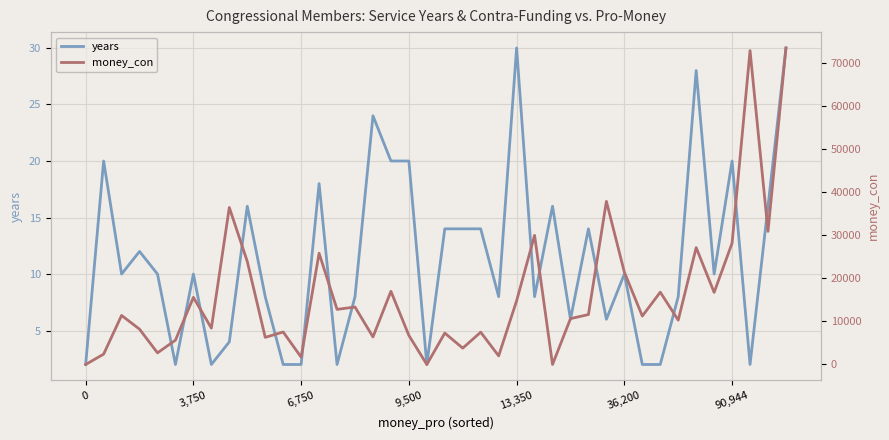

Which series changed the most between 33 and 34?

money_con